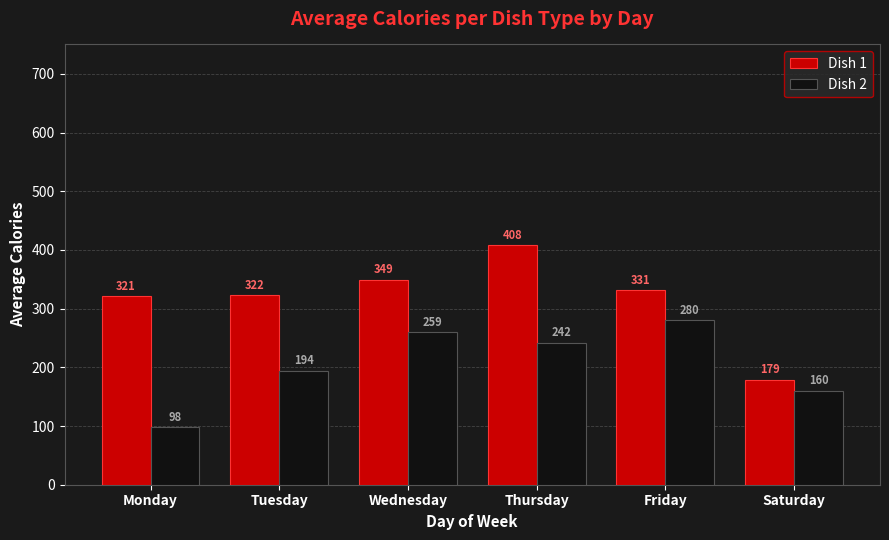

Which series changed the most between Friday and Saturday?

Dish 1